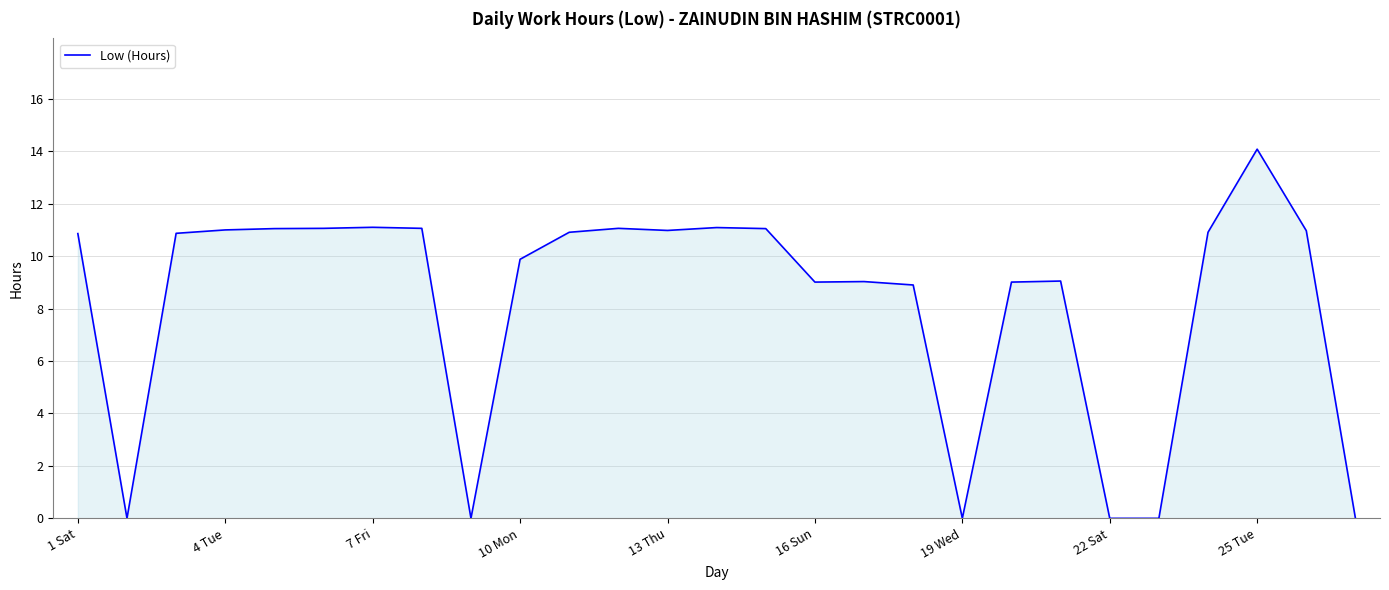

How many lines are shown in the chart?

1